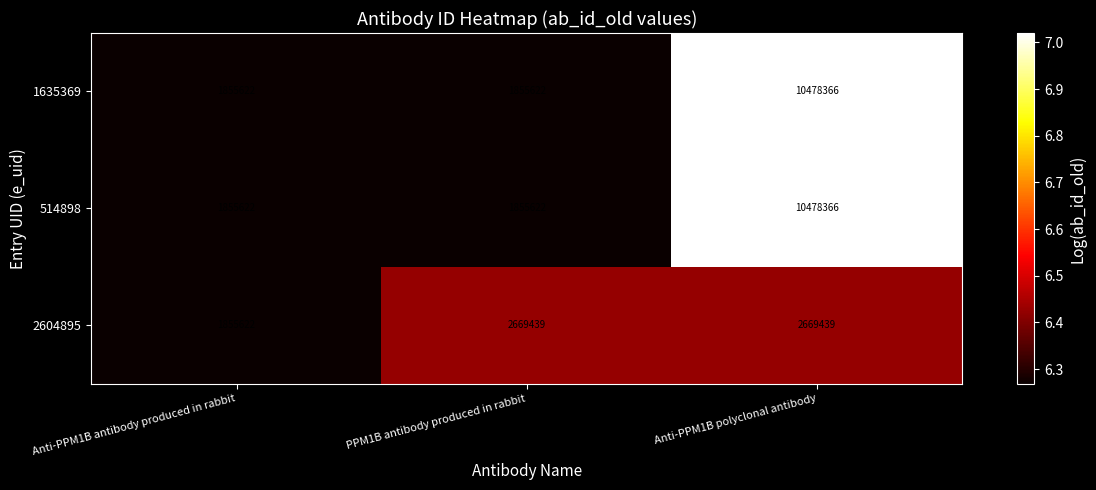

Reading right to left, transcribe all the data shown in this chart.

1635369: Anti-PPM1B polyclonal antibody=10478366	PPM1B antibody produced in rabbit=1855622	Anti-PPM1B antibody produced in rabbit=1855622
514898: Anti-PPM1B polyclonal antibody=10478366	PPM1B antibody produced in rabbit=1855622	Anti-PPM1B antibody produced in rabbit=1855622
2604895: Anti-PPM1B polyclonal antibody=2669439	PPM1B antibody produced in rabbit=2669439	Anti-PPM1B antibody produced in rabbit=1855622